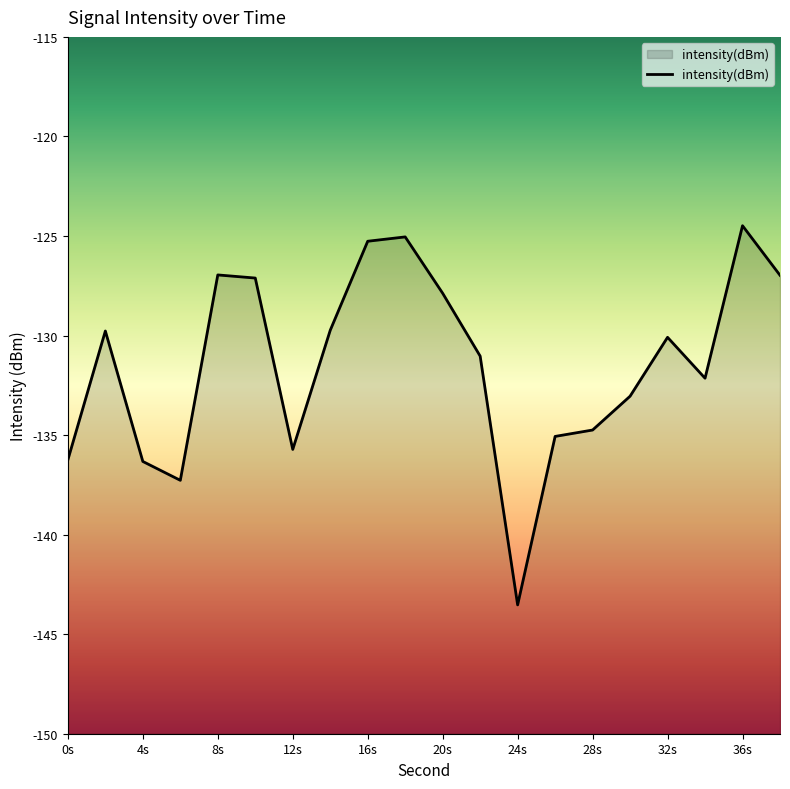

What is the change in value from 8s to 24s?

-16.6